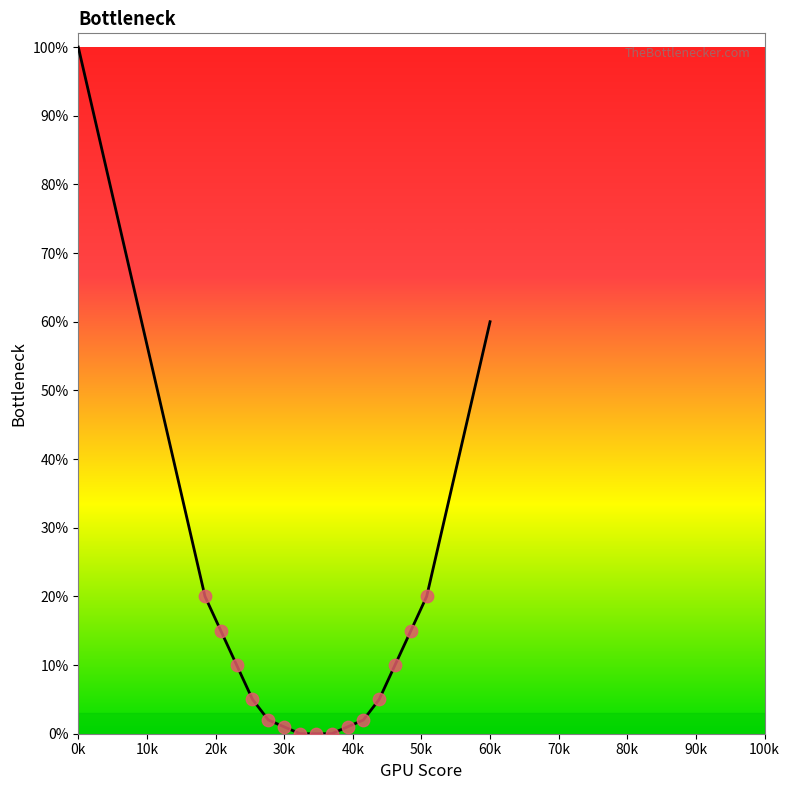

What is the greatest value displayed?

100